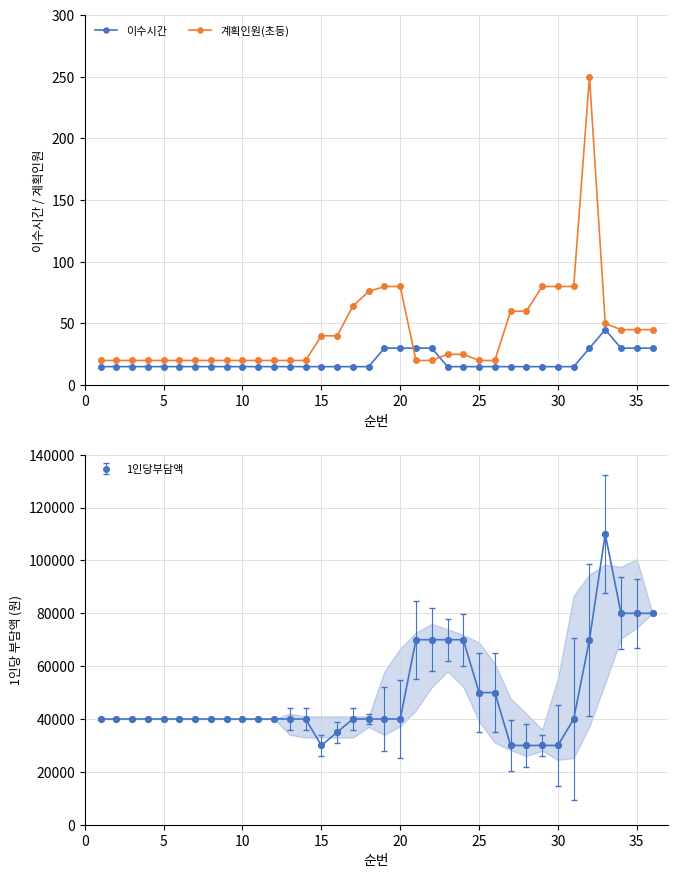

At how many categories does at least one series exceed 50?

10